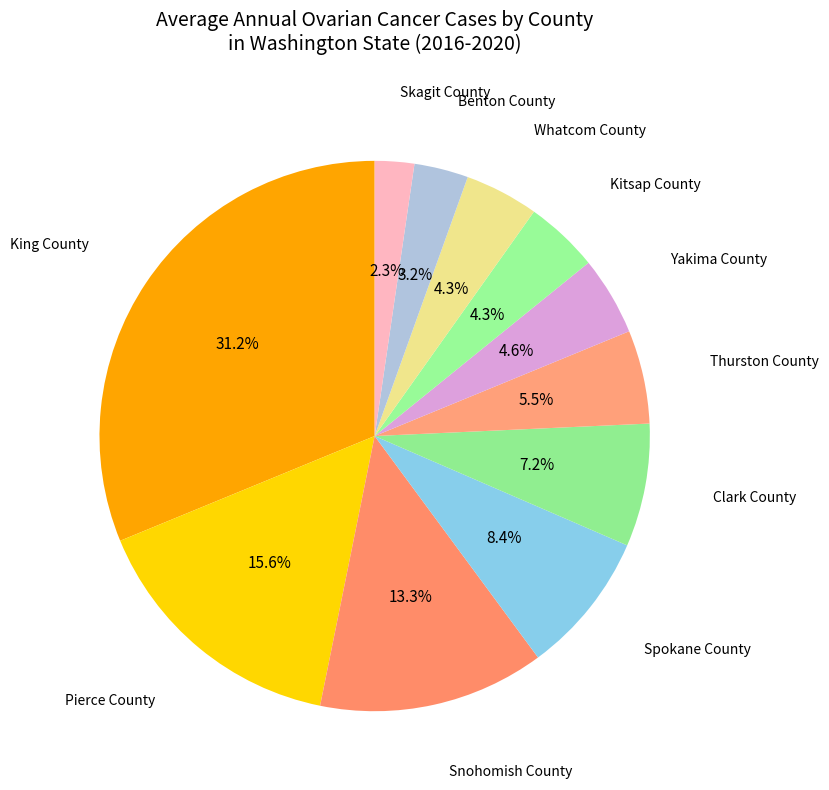

True or false: Yakima County accounts for 1% of the total.

False